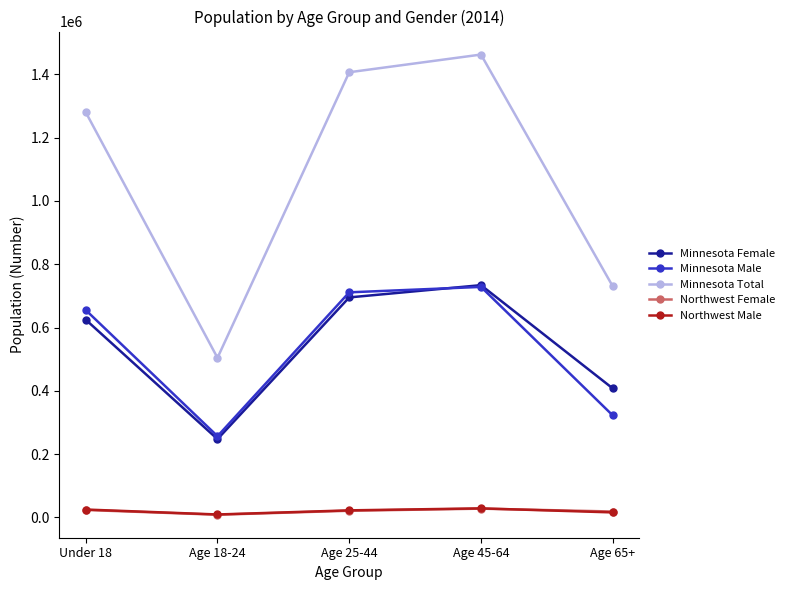

Which series has the widest spread of values?

Minnesota Total